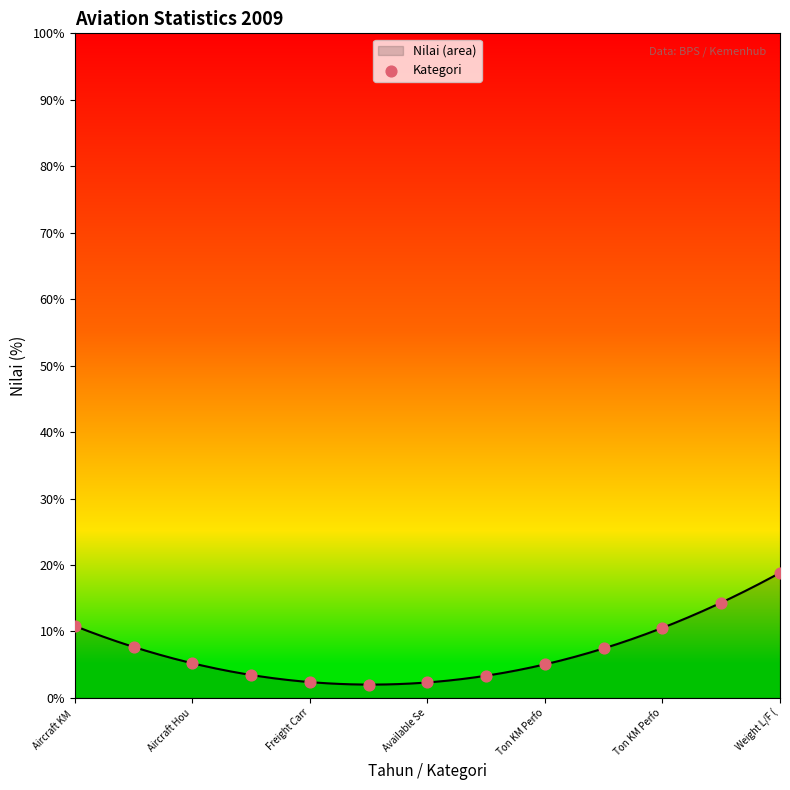

What is the minimum value for Nilai (area)?

2.0